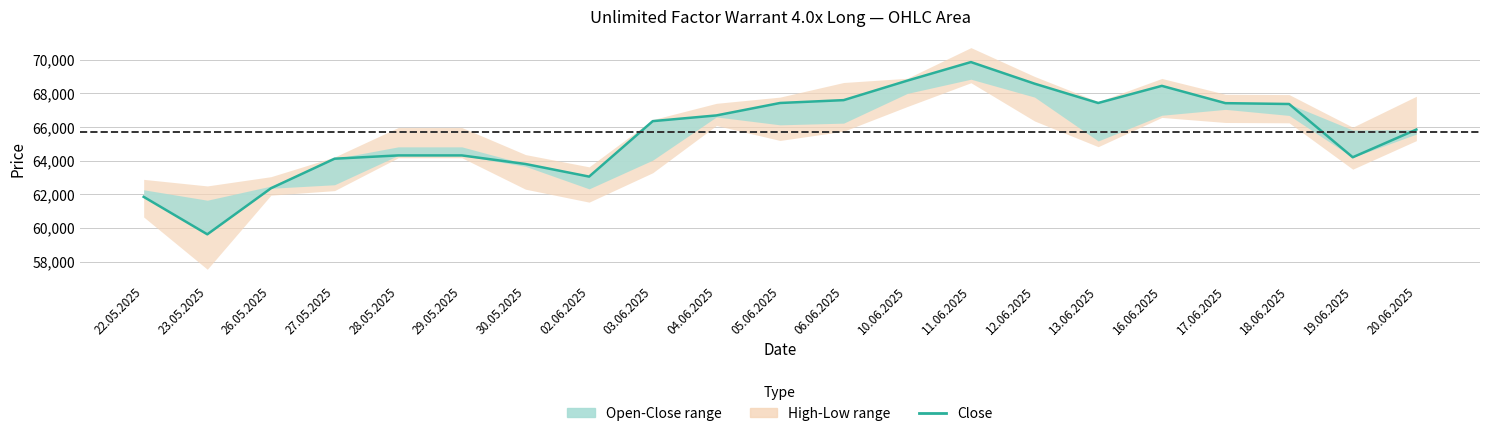

What is the change in value from 17.06.2025 to 19.06.2025?

-3220